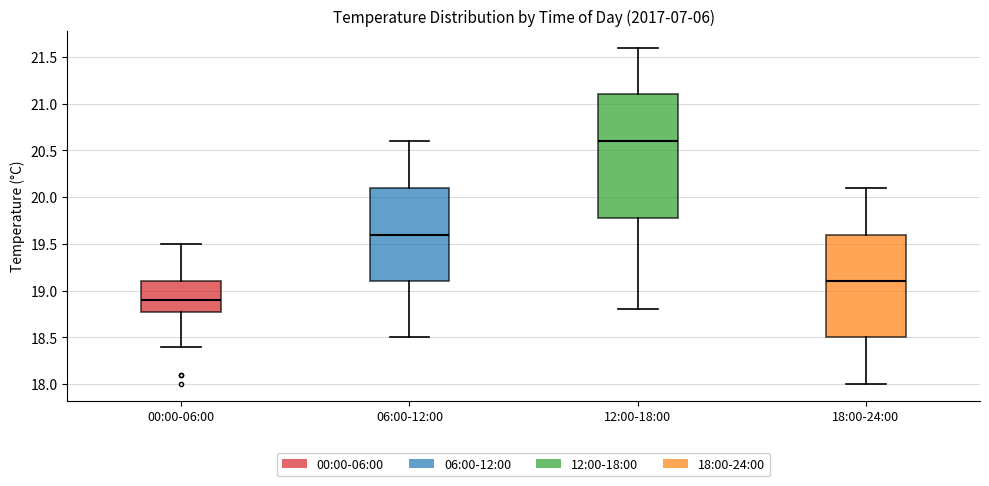

Reading left to right, read every box against the y-axis: the position of its median line, the range the box covers, and the ends of its whiskers. The values are not printed on the chart, so give them approximately, as read against the axis.

00:00-06:00: median 18.9, box 18.8 to 19.1, whiskers 18.4 to 19.5
06:00-12:00: median 19.6, box 19.1 to 20.1, whiskers 18.5 to 20.6
12:00-18:00: median 20.6, box 19.8 to 21.1, whiskers 18.8 to 21.6
18:00-24:00: median 19.1, box 18.5 to 19.6, whiskers 18.0 to 20.1